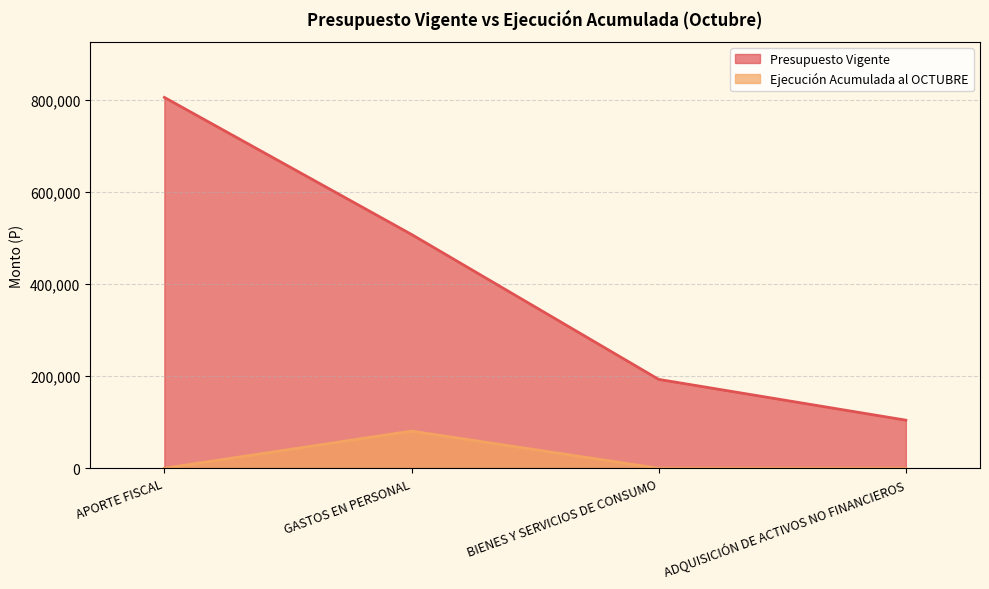

Does the chart display data point markers on the line(s)?

No